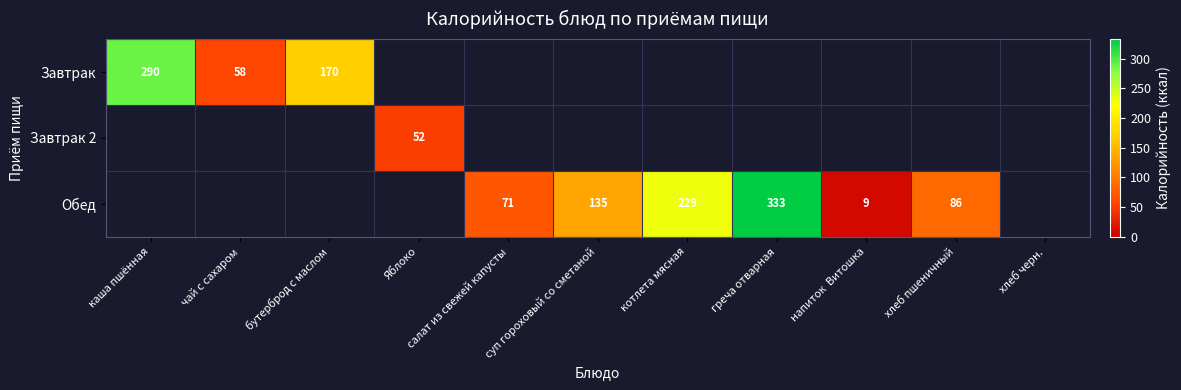

The Обед series shows 334 at котлета мясная. True or false?

False